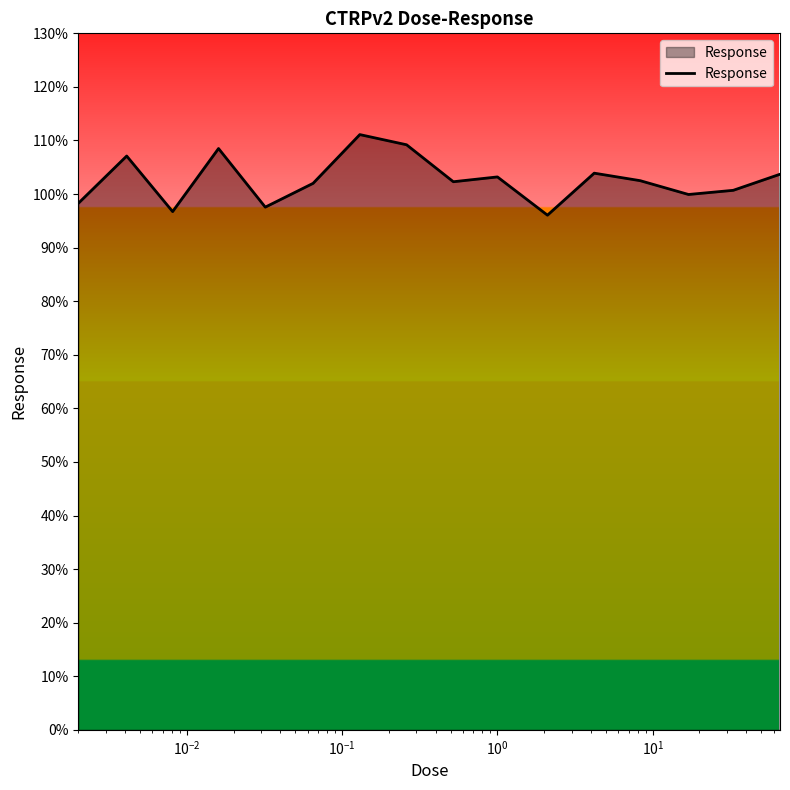

What is the maximum value shown in the chart?

111.1